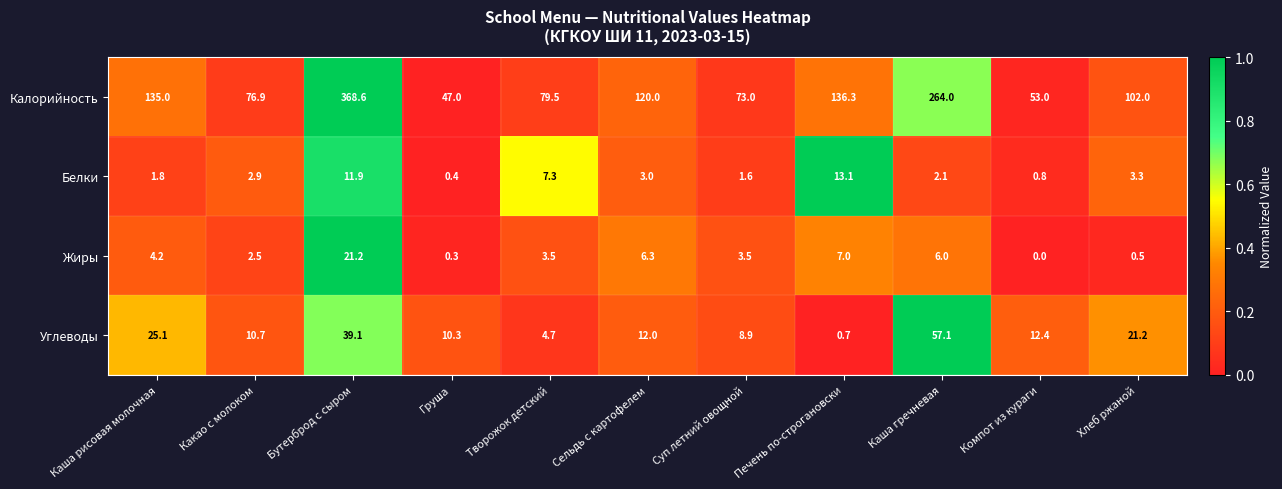

How many data points in Жиры are less than 3?

4